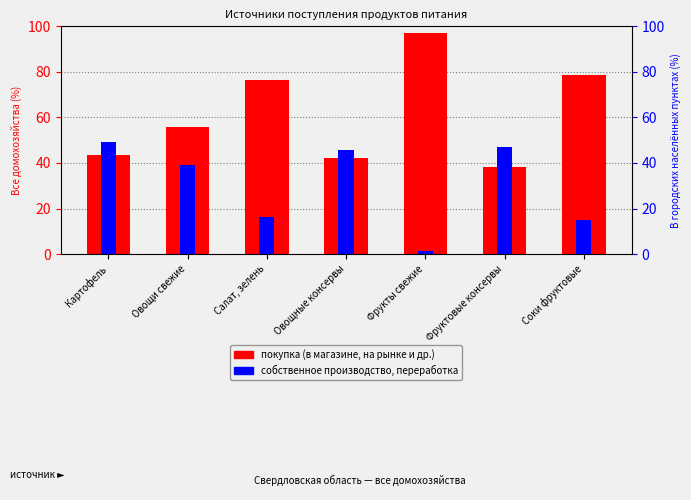

What is the label of the 5th bar from the left?

Фрукты свежие